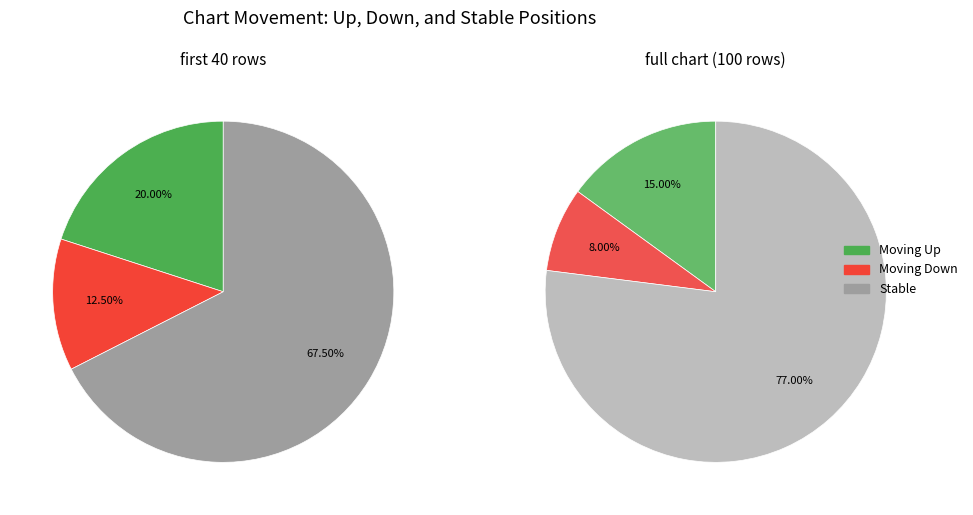

Does down represent more than half of the total?

No